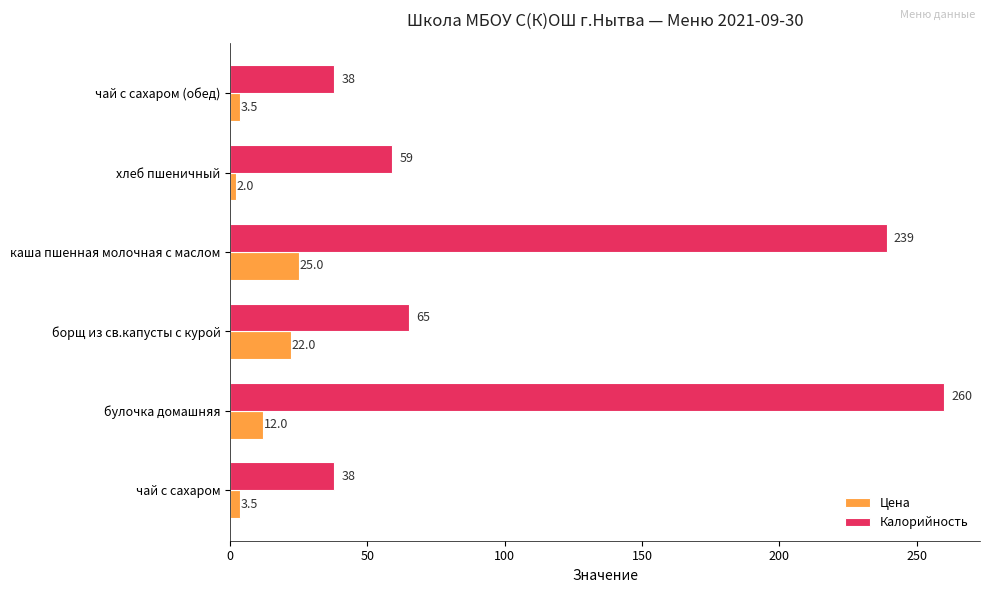

The value of Цена at чай с сахаром (обед) is 3.5. True or false?

True